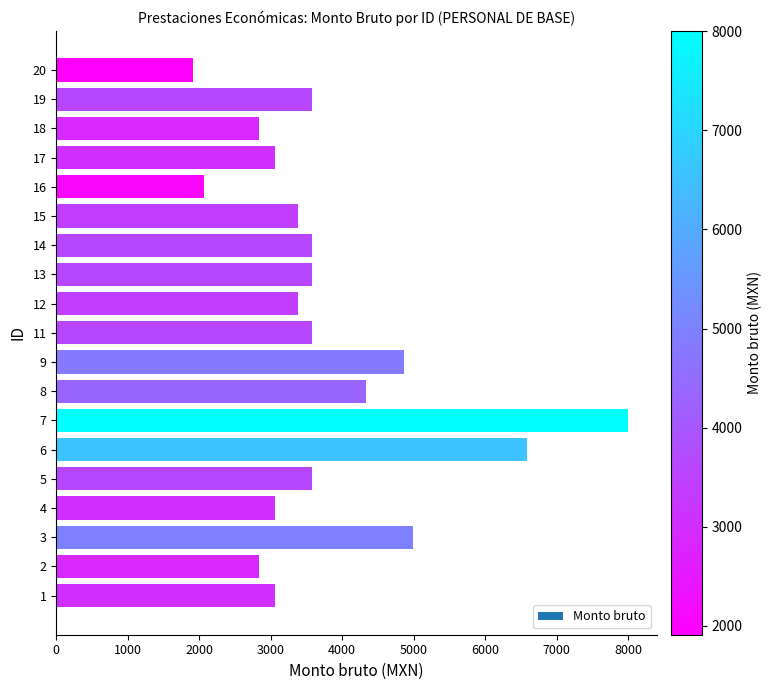

Between 3 and 1, which is larger?

3